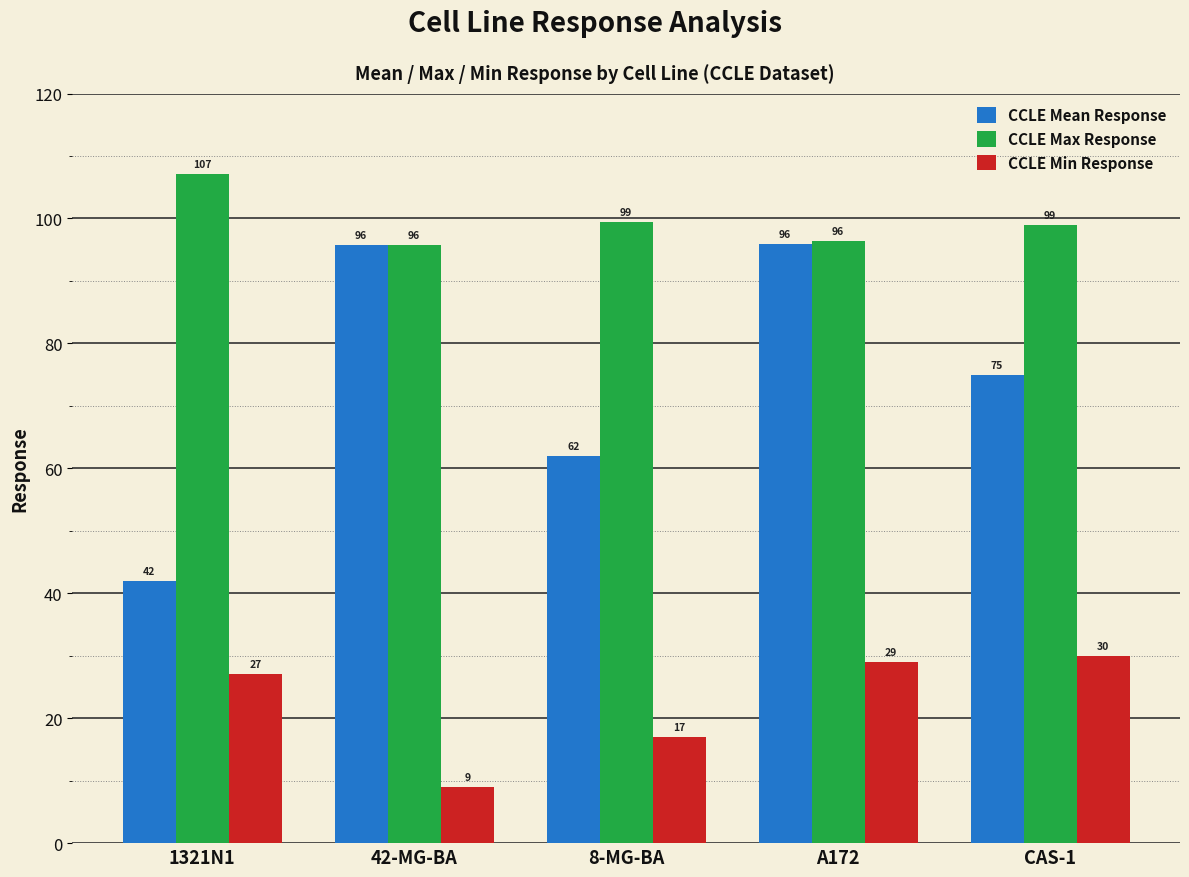

Where does the CCLE Max Response series first go above 99?

1321N1